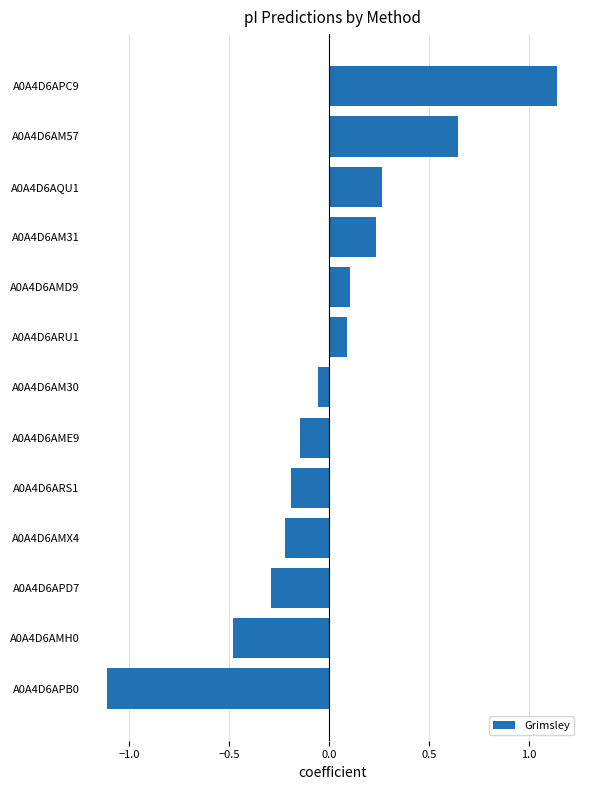

True or false: the data shows -0.4 at A0A4D6AMX4.

False